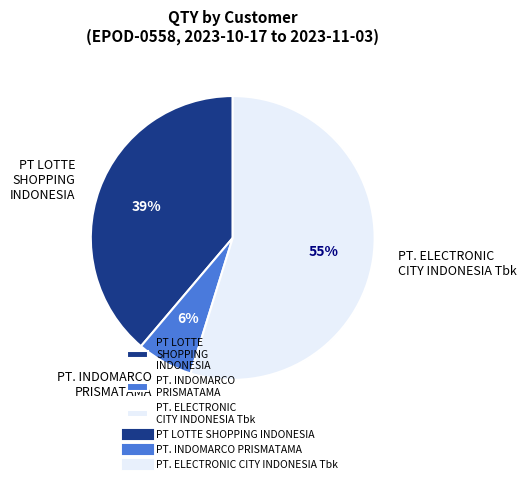

To the nearest percent, what is the combined percentage of PT LOTTE SHOPPING INDONESIA and PT. ELECTRONIC CITY INDONESIA Tbk?

94%